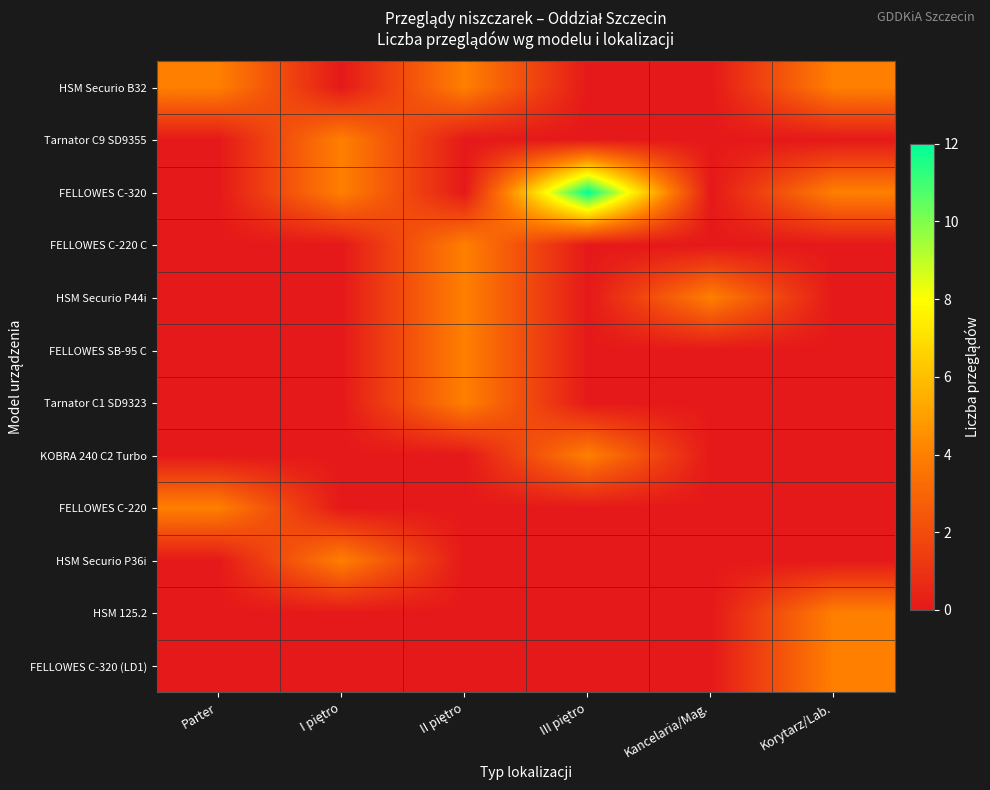

Which series has the largest range (max minus min)?

FELLOWES C-320